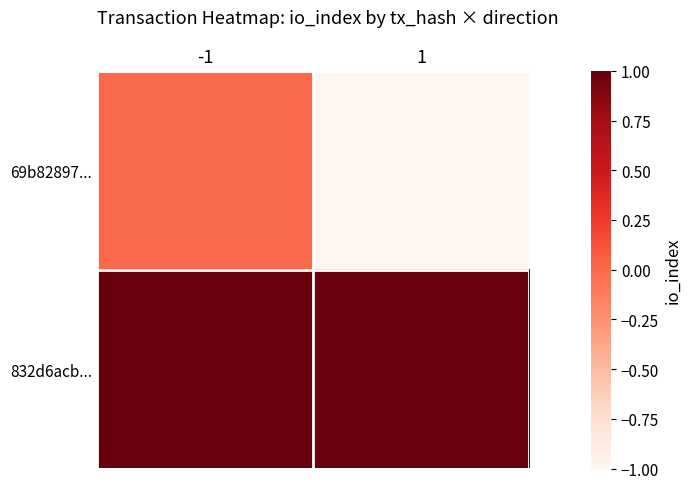

Between 1 and -1, which is larger?

-1